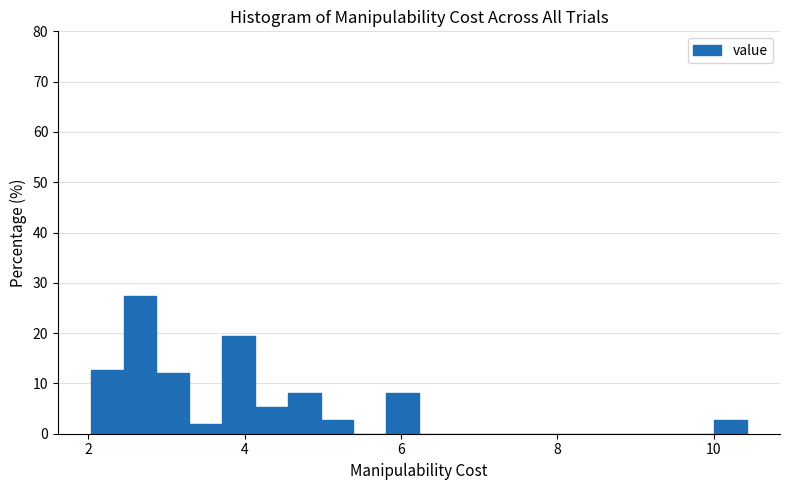

Around what value on the x-axis is the tallest bar? Give the approximate position of its centre, as read against the axis.

2.6